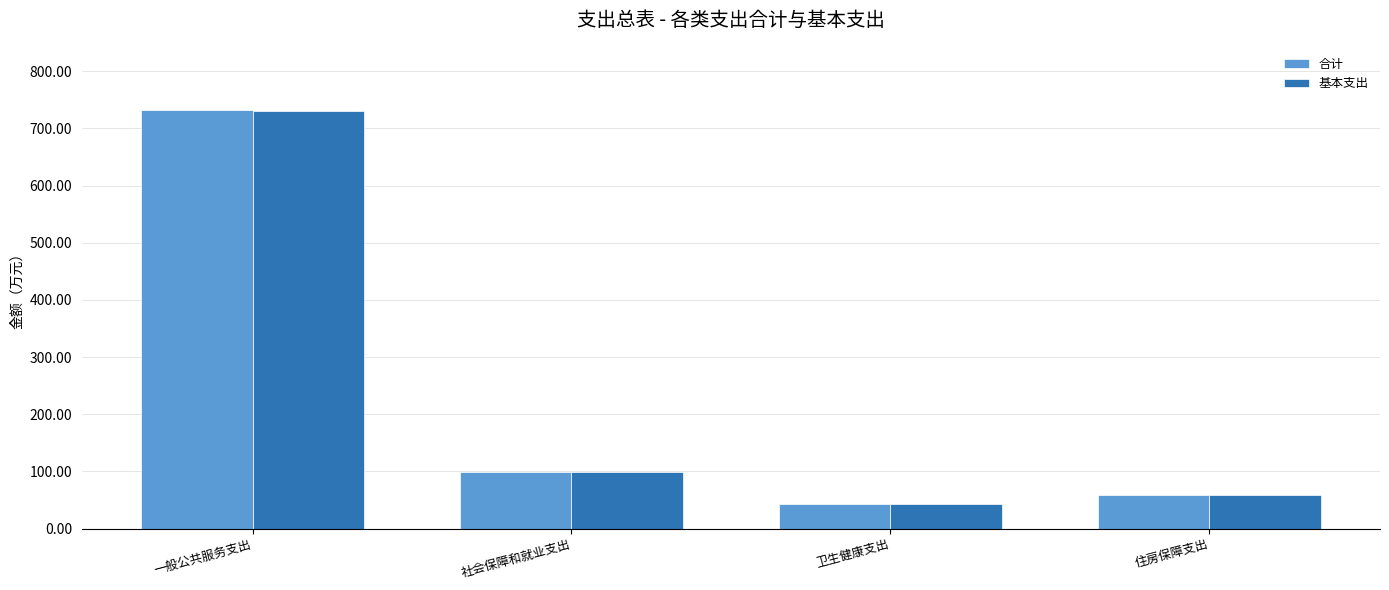

What is the difference between the maximum and second lowest values in the 基本支出 series?

671.5